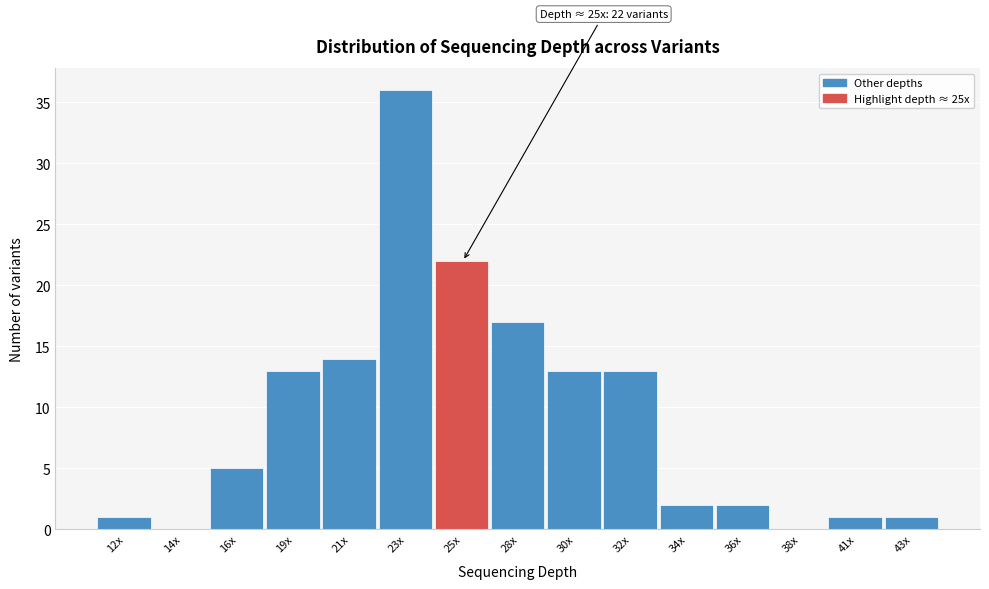

Reading right to left, transcribe all the data shown in this chart.

43x=1	41x=1	38x=0	36x=2	34x=2	32x=13	30x=13	28x=17	25x=22	23x=36	21x=14	19x=13	16x=5	14x=0	12x=1